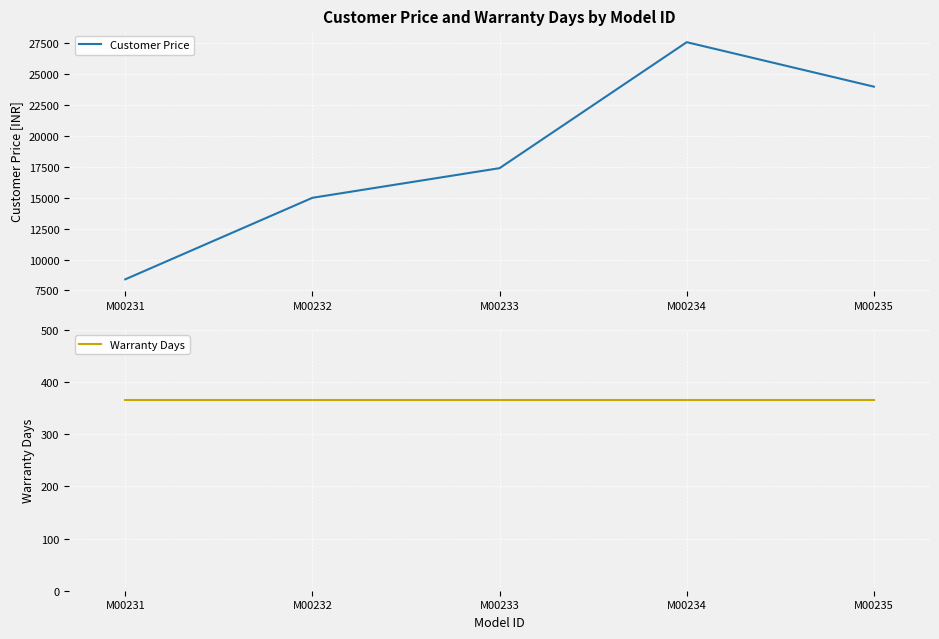

Is it true that Customer Price equals 5171.6 at M00235?

False